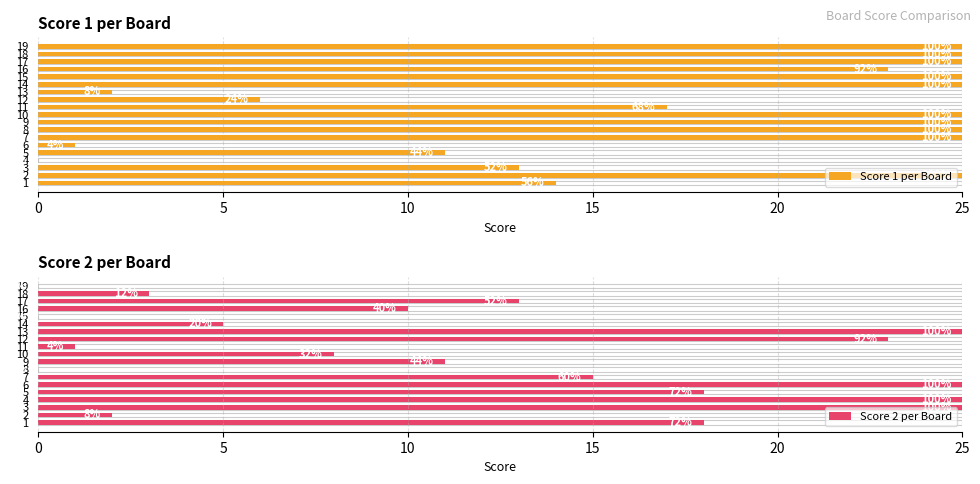

Which series has the widest spread of values?

Score 1 per Board